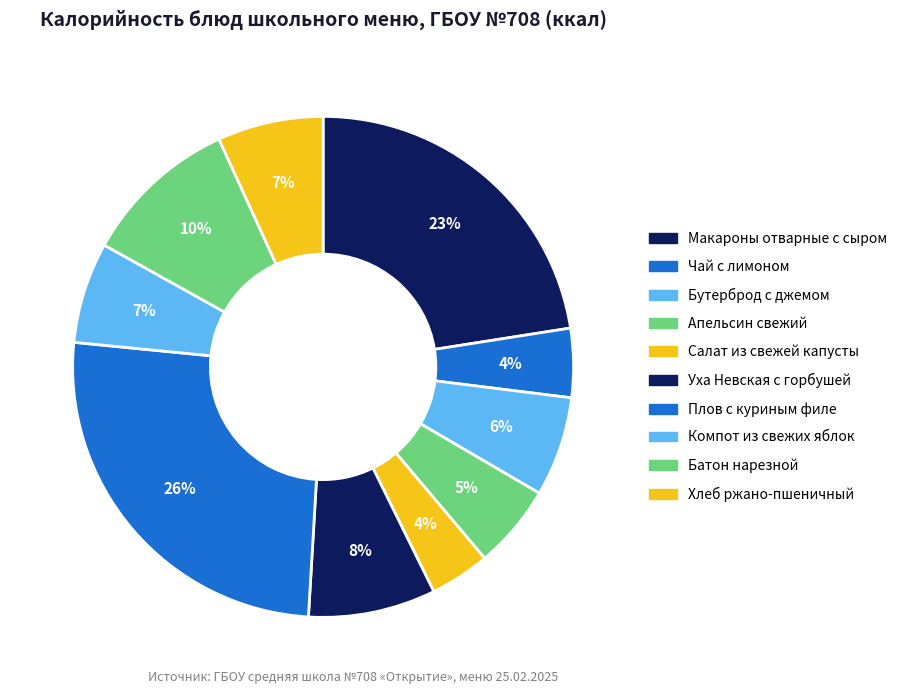

Which category has the biggest portion of the pie?

Плов с куриным филе